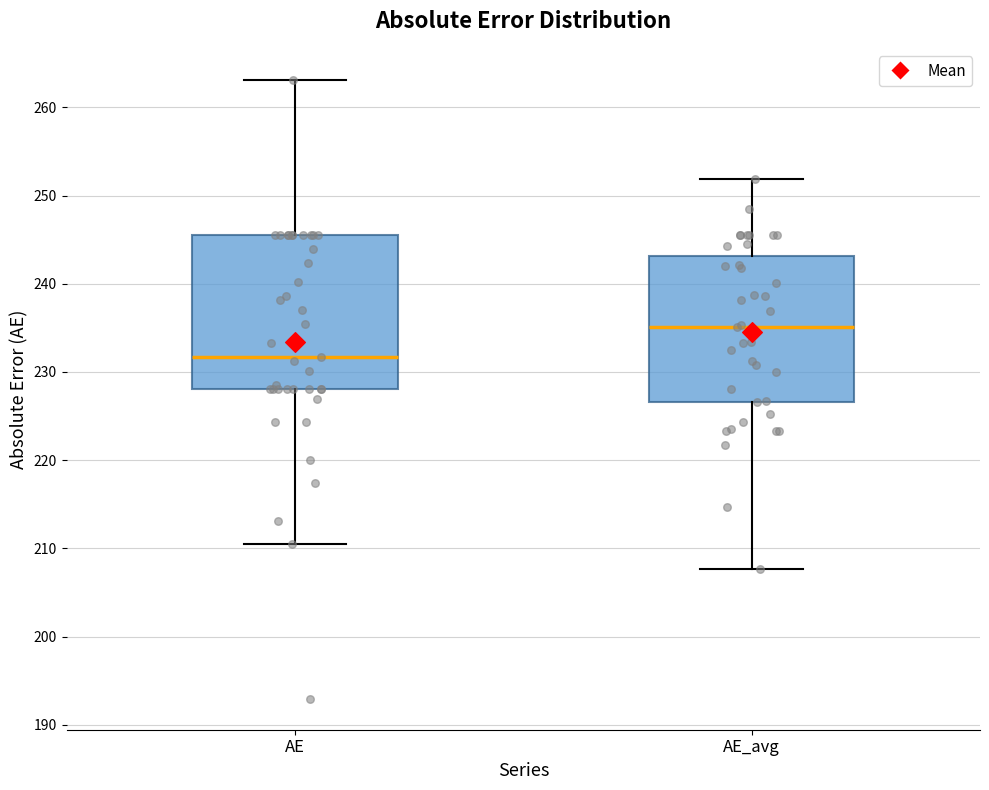

Reading left to right, read every box against the y-axis: the position of its median line, the range the box covers, and the ends of its whiskers. The values are not printed on the chart, so give them approximately, as read against the axis.

AE: median 232, box 228 to 246, whiskers 211 to 263
AE_avg: median 235, box 227 to 243, whiskers 208 to 252